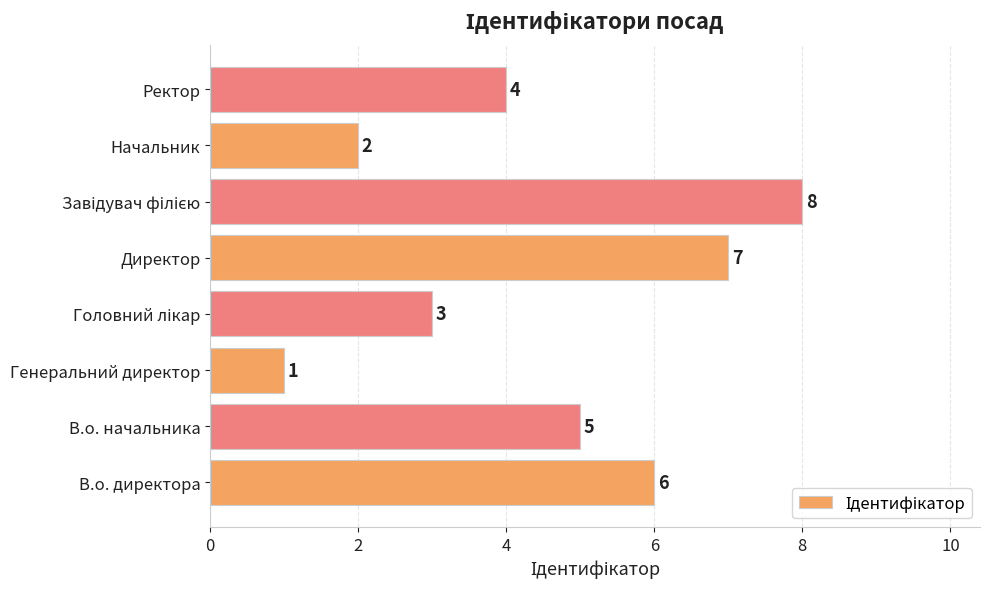

What is the change in value from Генеральний директор to Ректор?

+3